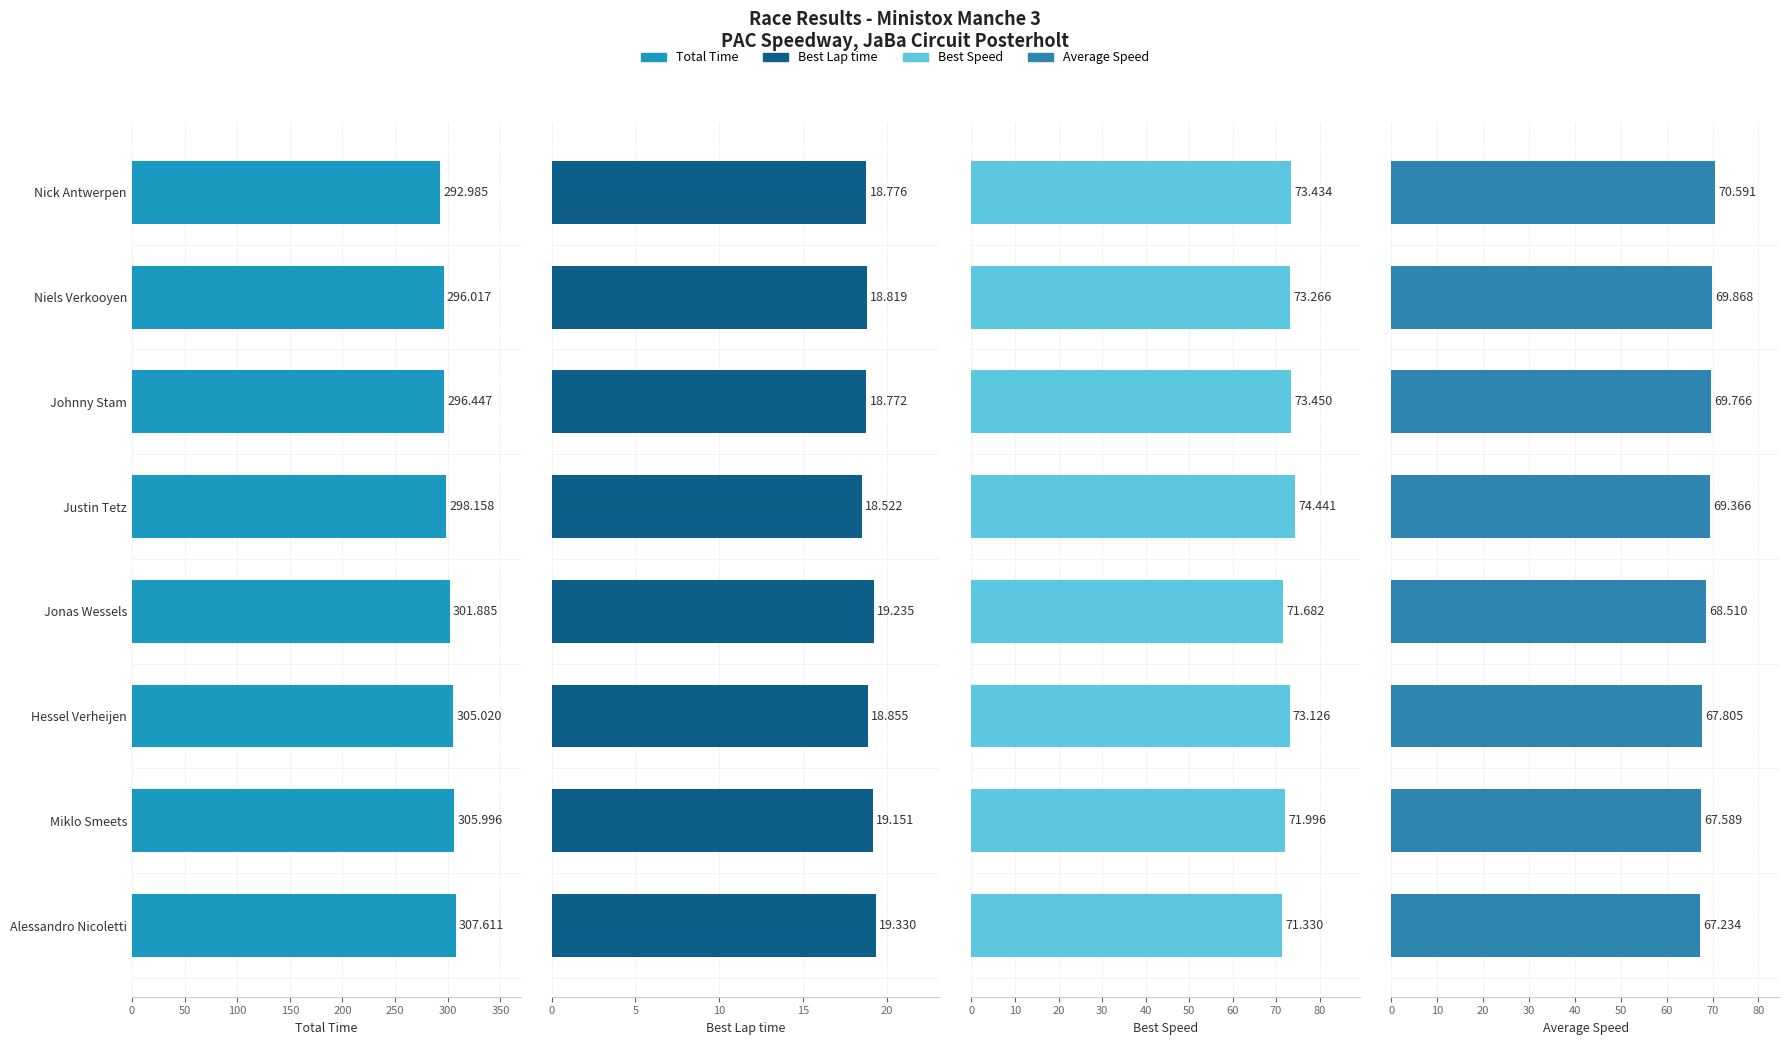

What is the difference between the maximum and minimum values in the Total Time series?

14.6